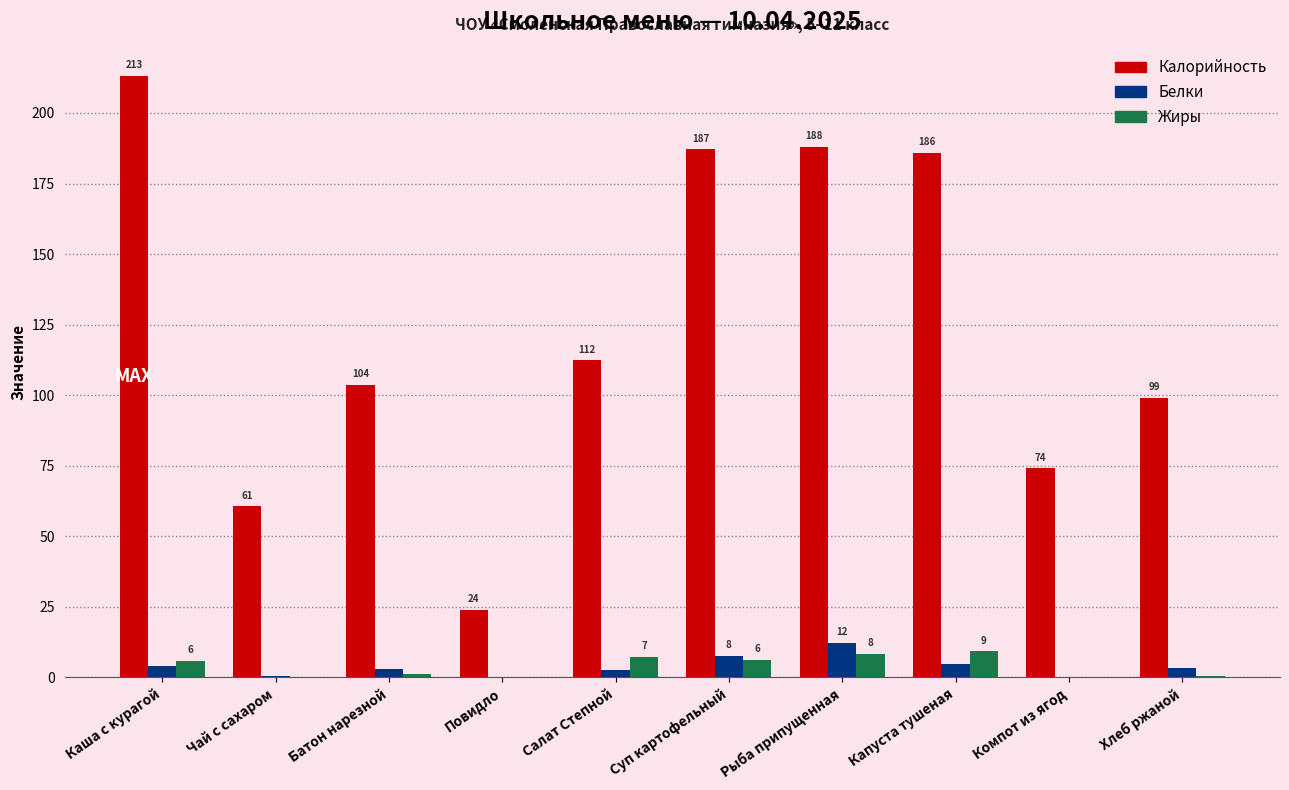

Are the bars grouped side by side (vs. stacked)?

Yes